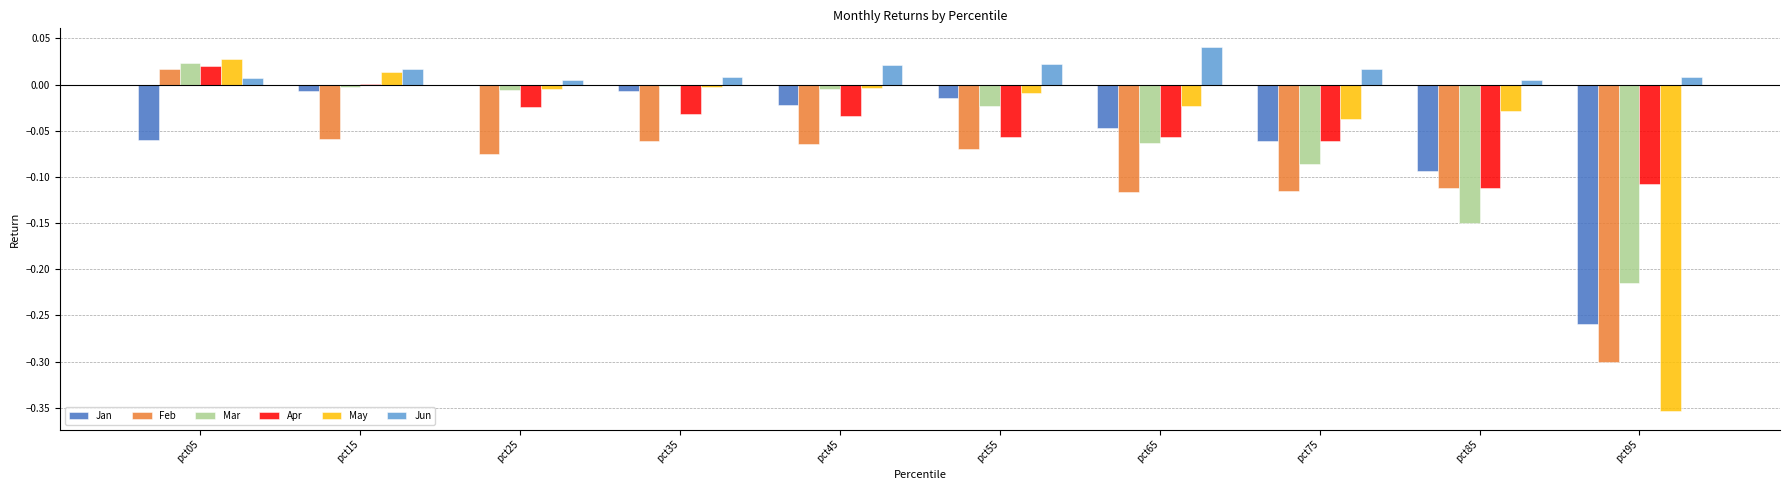

Which series has the largest total across all categories?

Jun